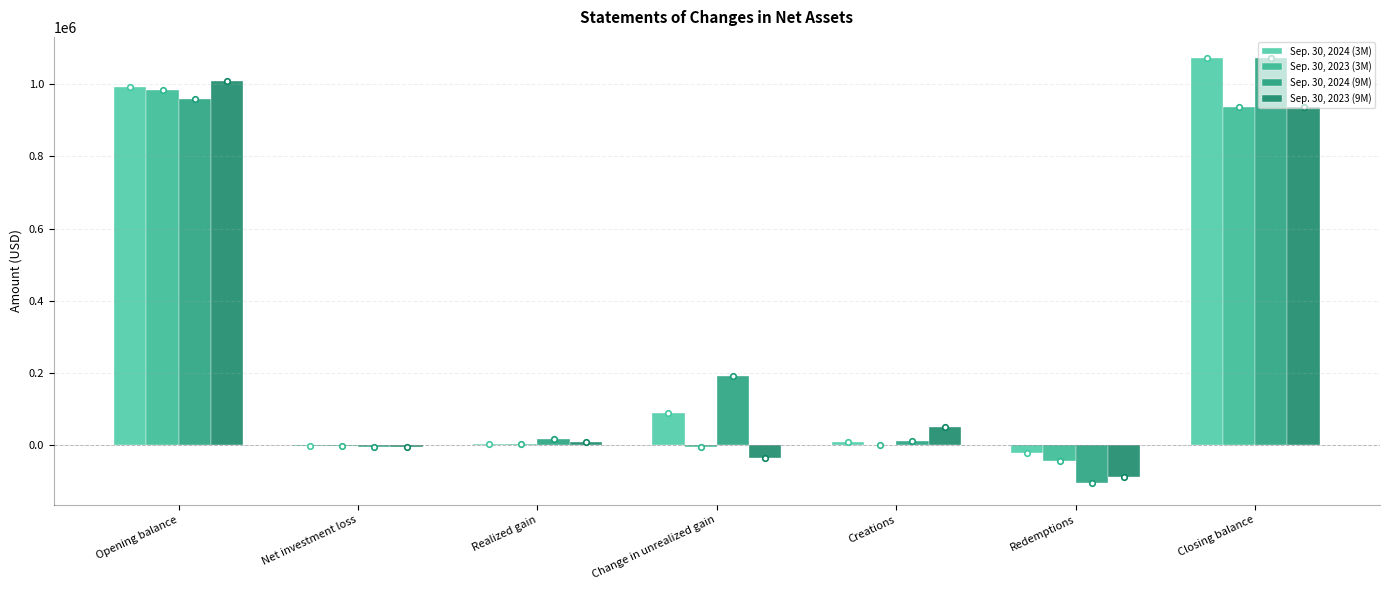

Are the bars grouped side by side (vs. stacked)?

Yes